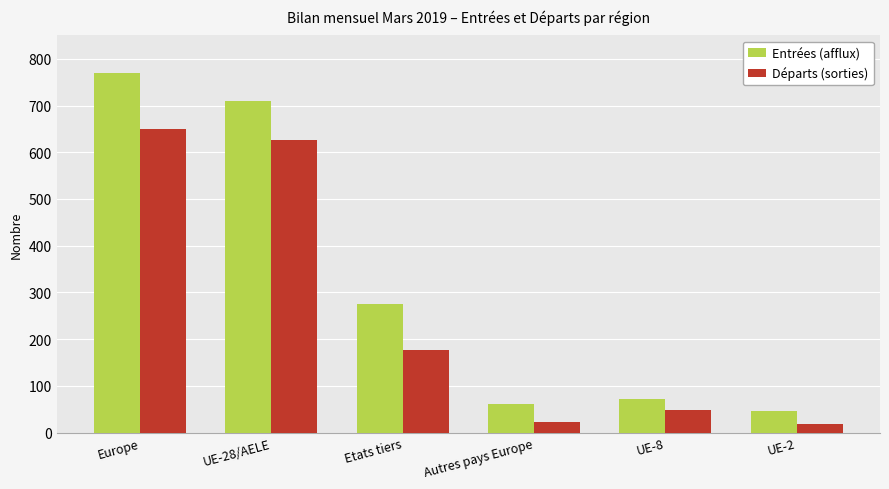

What is the greatest value displayed?

770